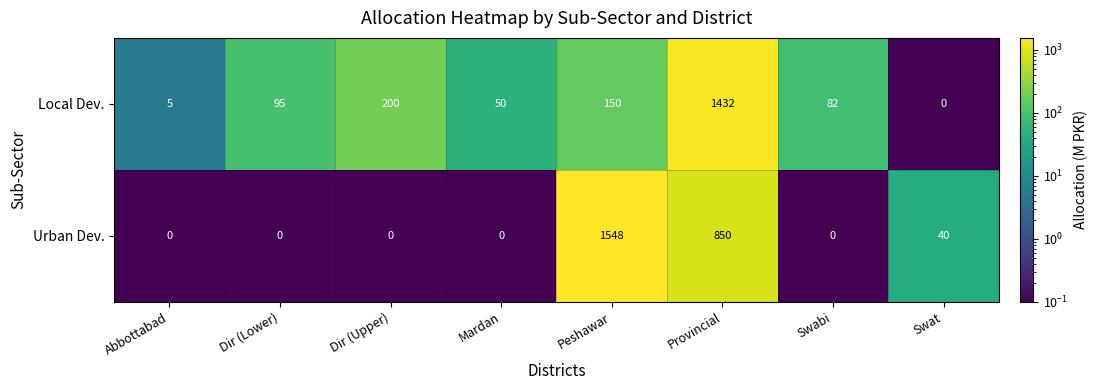

Which label corresponds to the largest value in the chart?

Peshawar